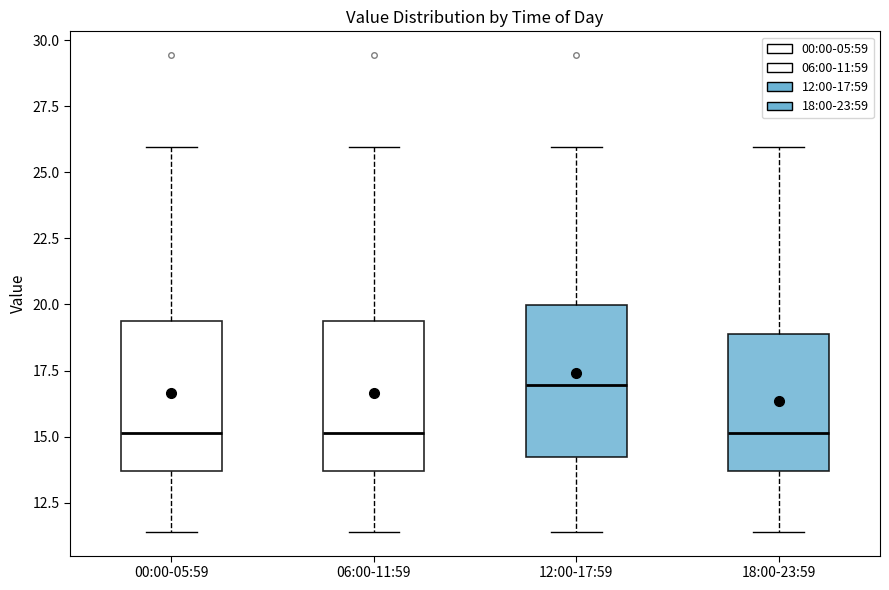

Reading left to right, read every box against the y-axis: the position of its median line, the range the box covers, and the ends of its whiskers. The values are not printed on the chart, so give them approximately, as read against the axis.

00:00-05:59: median 15.0, box 13.5 to 19.5, whiskers 11.5 to 26.0
06:00-11:59: median 15.0, box 13.5 to 19.5, whiskers 11.5 to 26.0
12:00-17:59: median 17.0, box 14.0 to 20.0, whiskers 11.5 to 26.0
18:00-23:59: median 15.0, box 13.5 to 19.0, whiskers 11.5 to 26.0